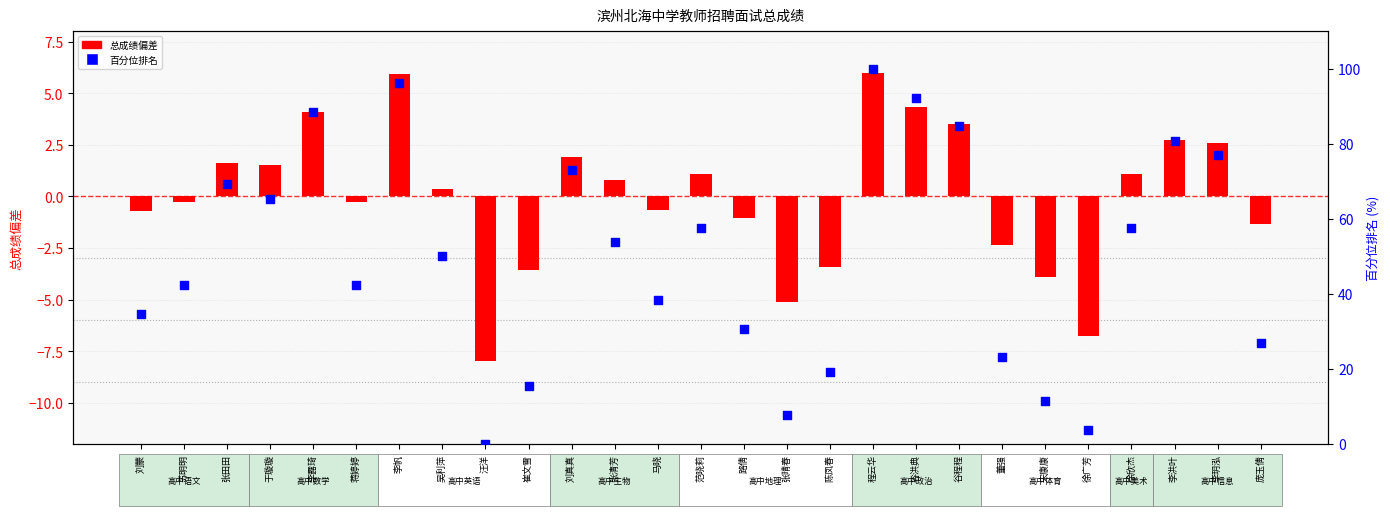

What is the total value across all series at 李洪叶?

83.5